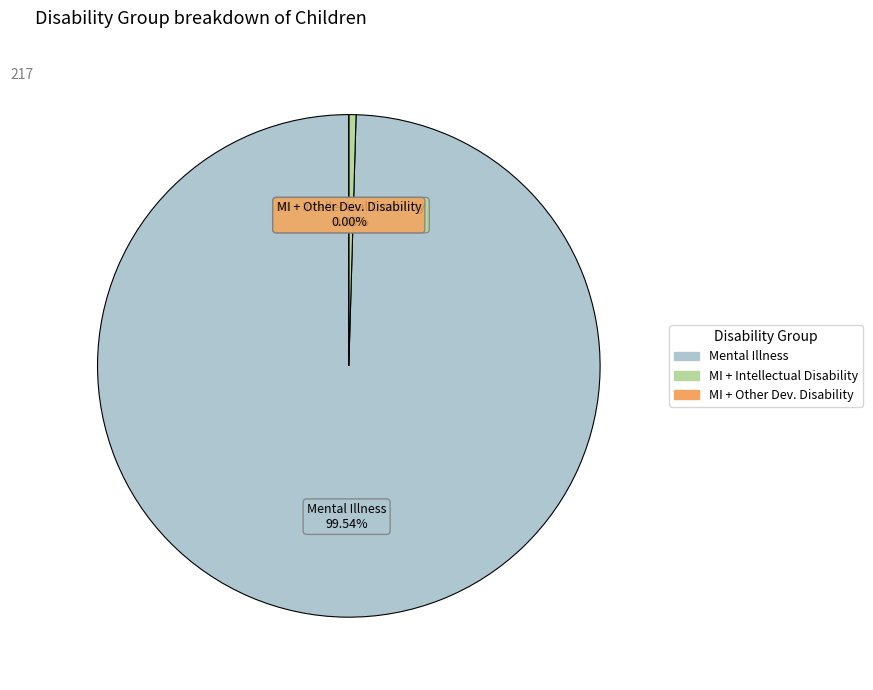

Count the number of slices in the pie.

3